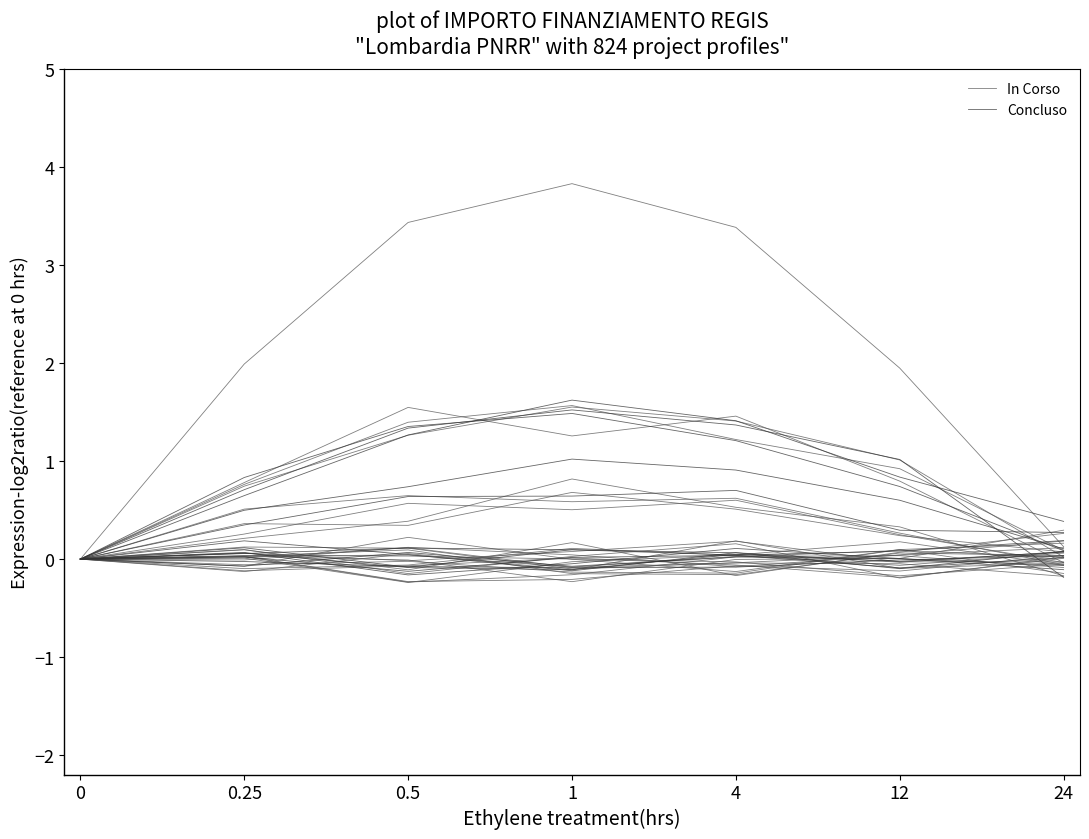

Which series has the largest range (max minus min)?

Concluso